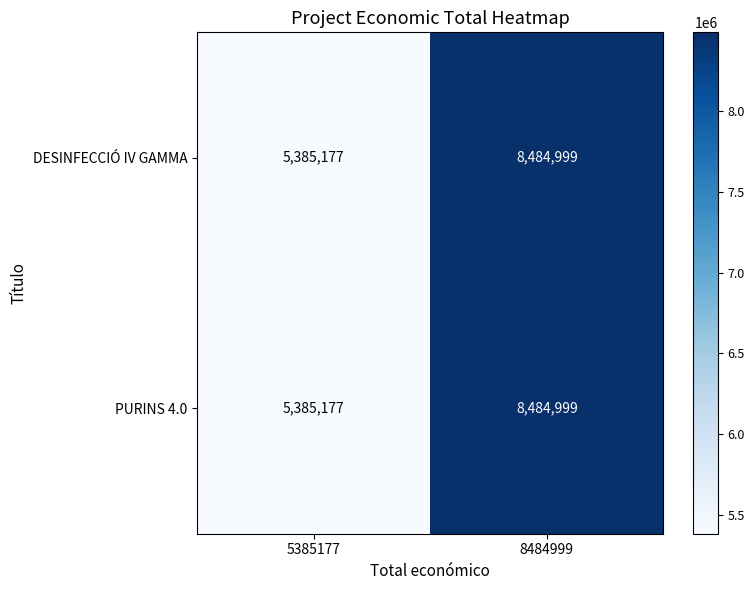

Reading left to right, transcribe all the data shown in this chart.

DESINFECCIÓ IV GAMMA: 5385177	8484999
PURINS 4.0: 5385177	8484999